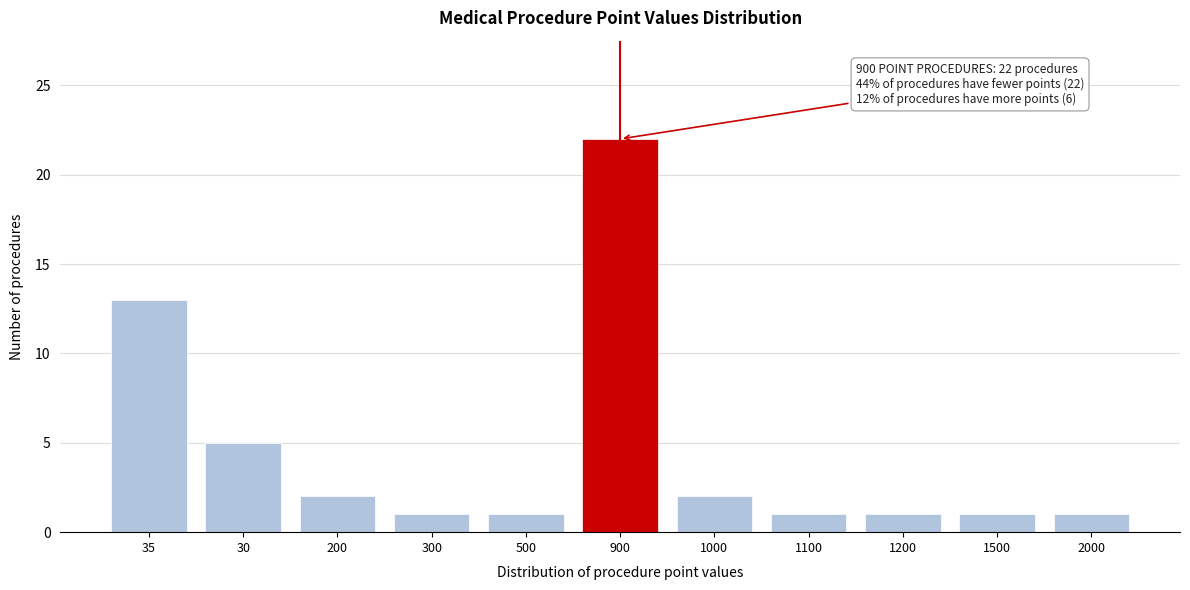

Reading right to left, list all the values displayed in this chart.

2000=1	1500=1	1200=1	1100=1	1000=2	900=22	500=1	300=1	200=2	30=5	35=13